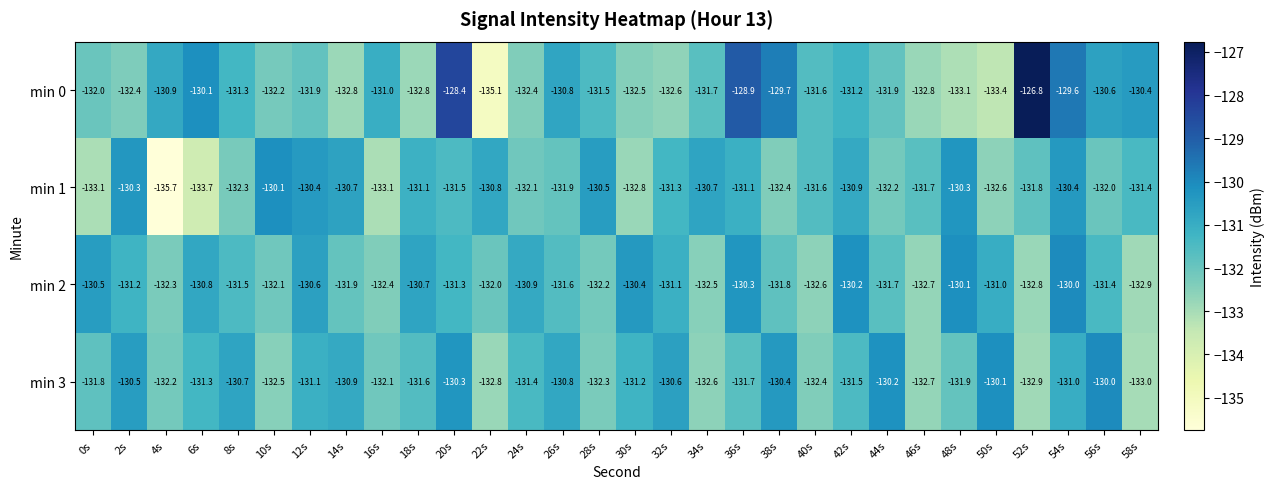

At which category is the sum across all series the highest?

54s